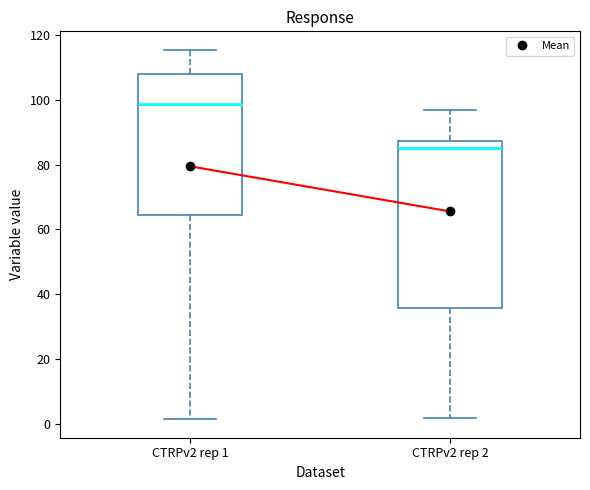

Which box is the tallest, from its lower edge to its upper edge?

CTRPv2 rep 2